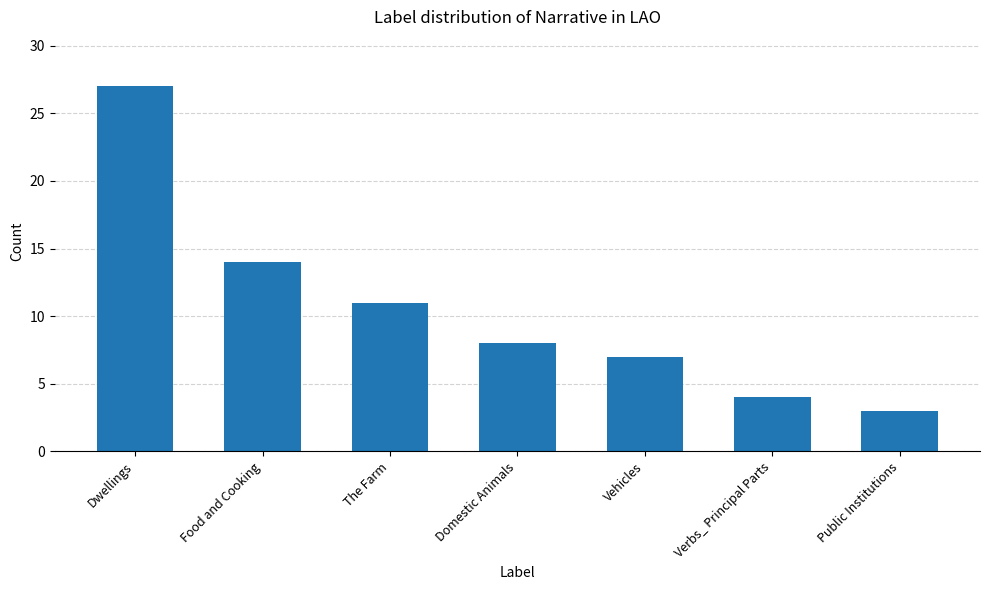

What is the change in value from The Farm to Verbs_ Principal Parts?

-7